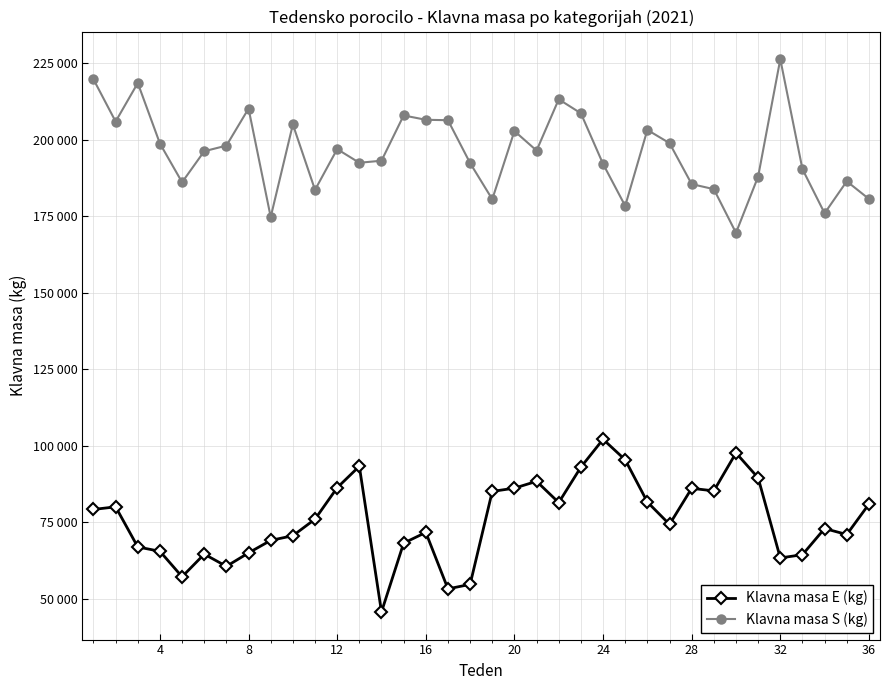

True or false: Klavna masa E (kg) and Klavna masa S (kg) intersect in this chart.

False